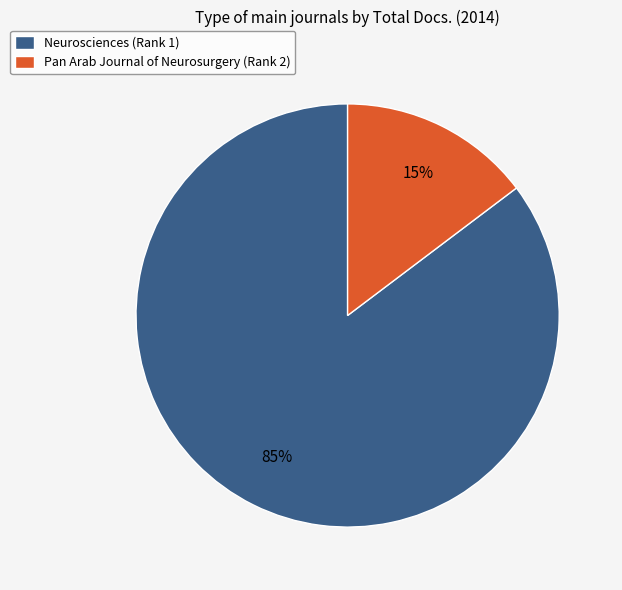

How many slices are in this pie chart?

2